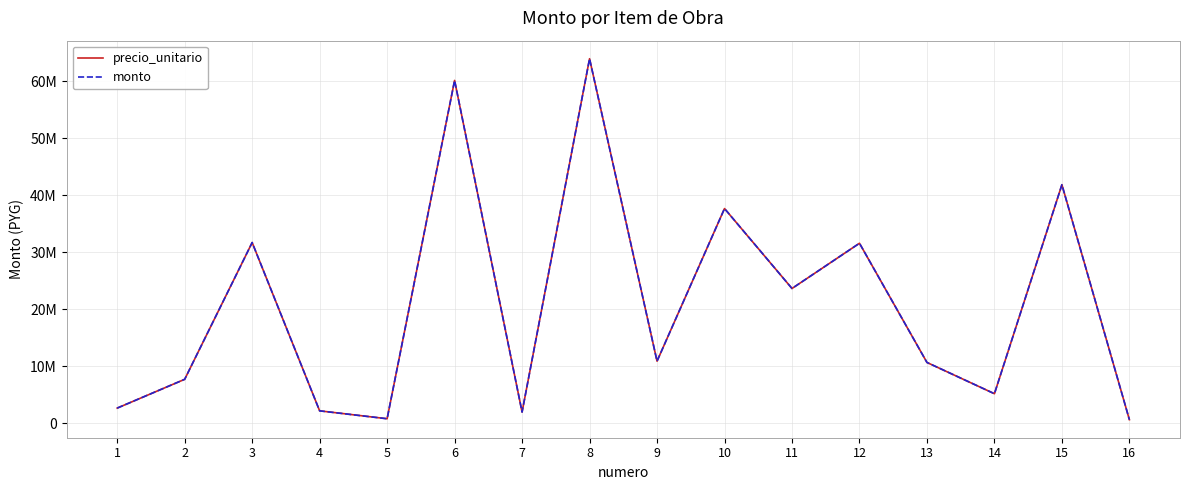

Is it true that precio_unitario equals 6845745 at 14?

False